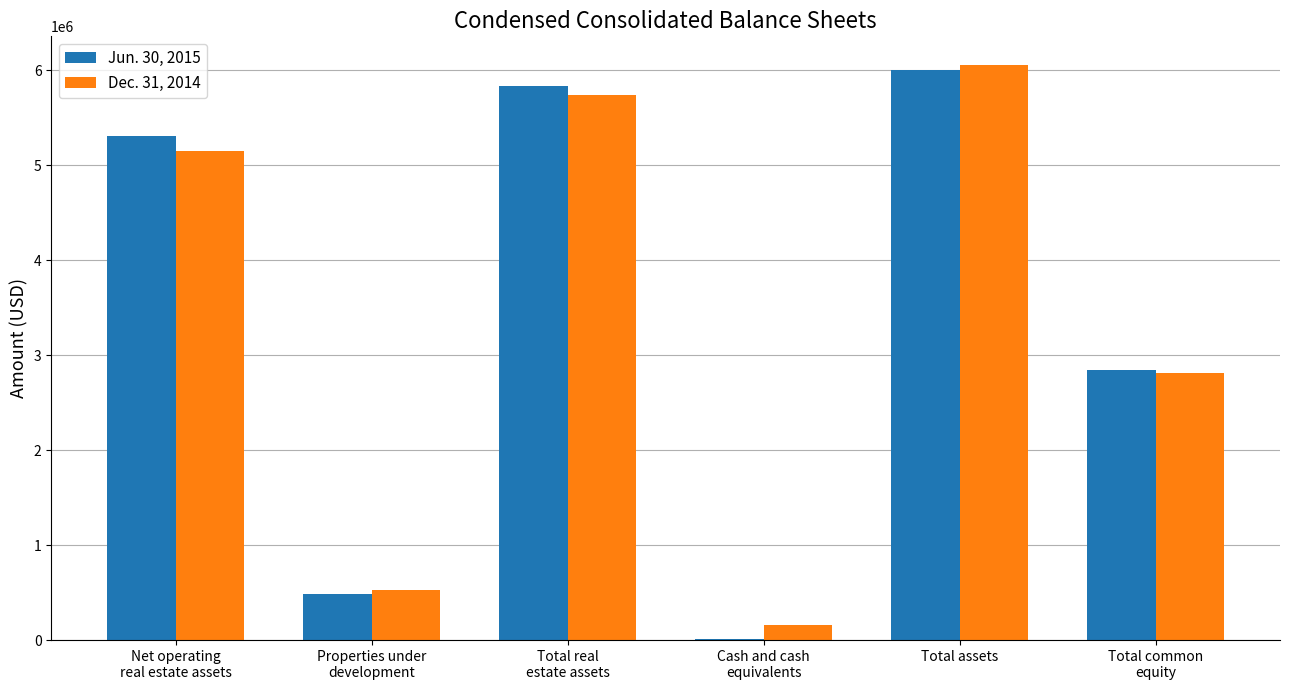

Count the number of data series in this chart.

2